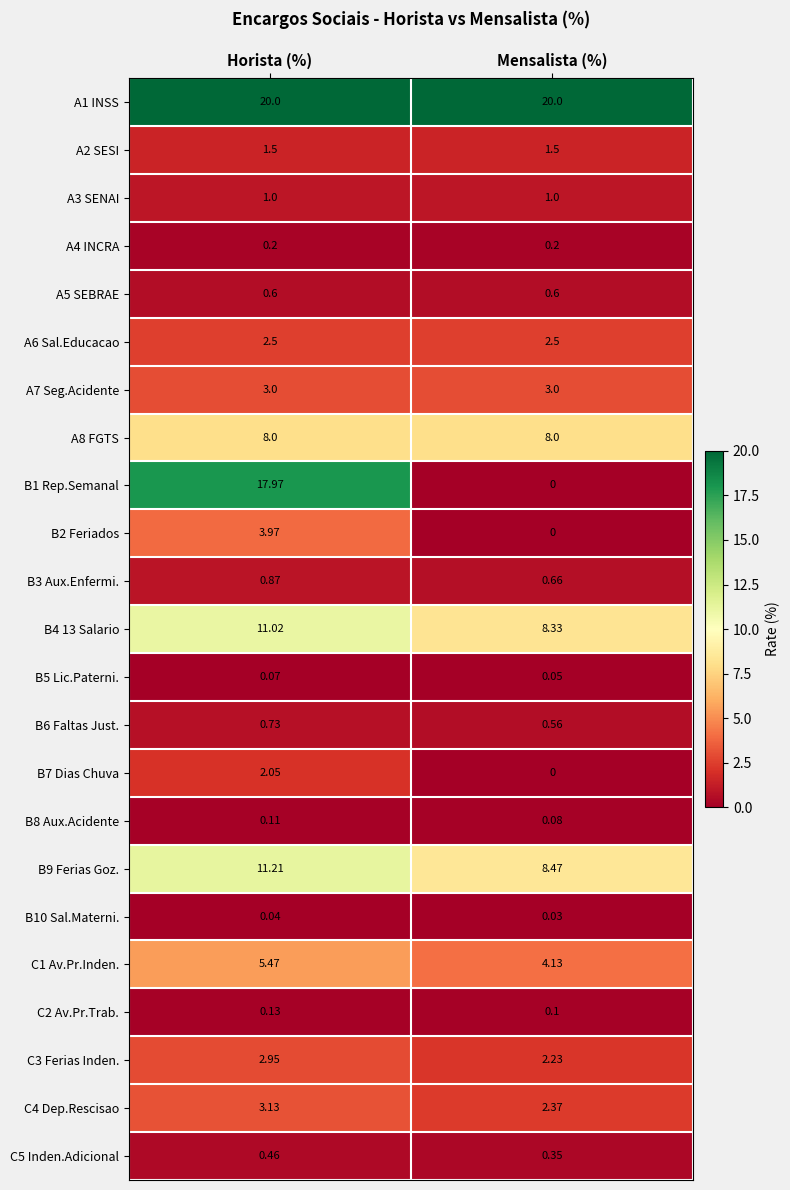

List the labels in order of B2 Feriados value, largest first.

Horista (%), Mensalista (%)